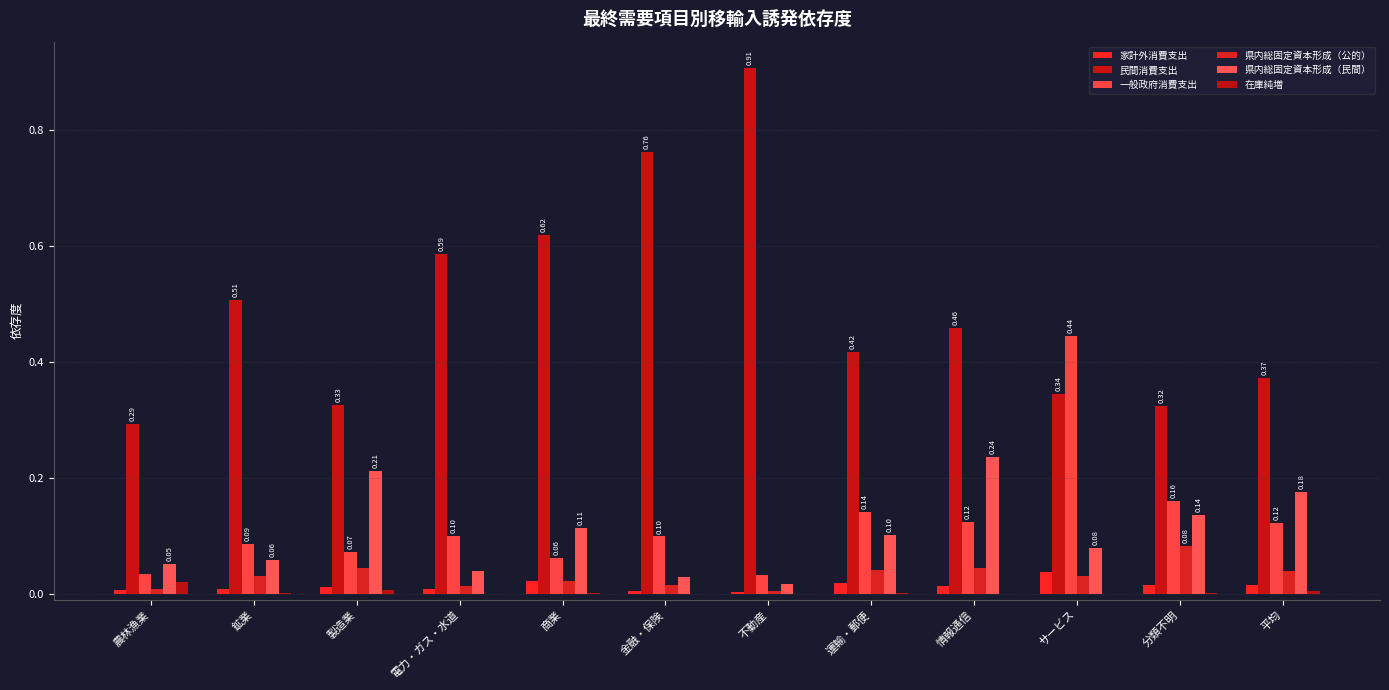

Which has a higher value, 運輸・郵便 or 分類不明?

運輸・郵便